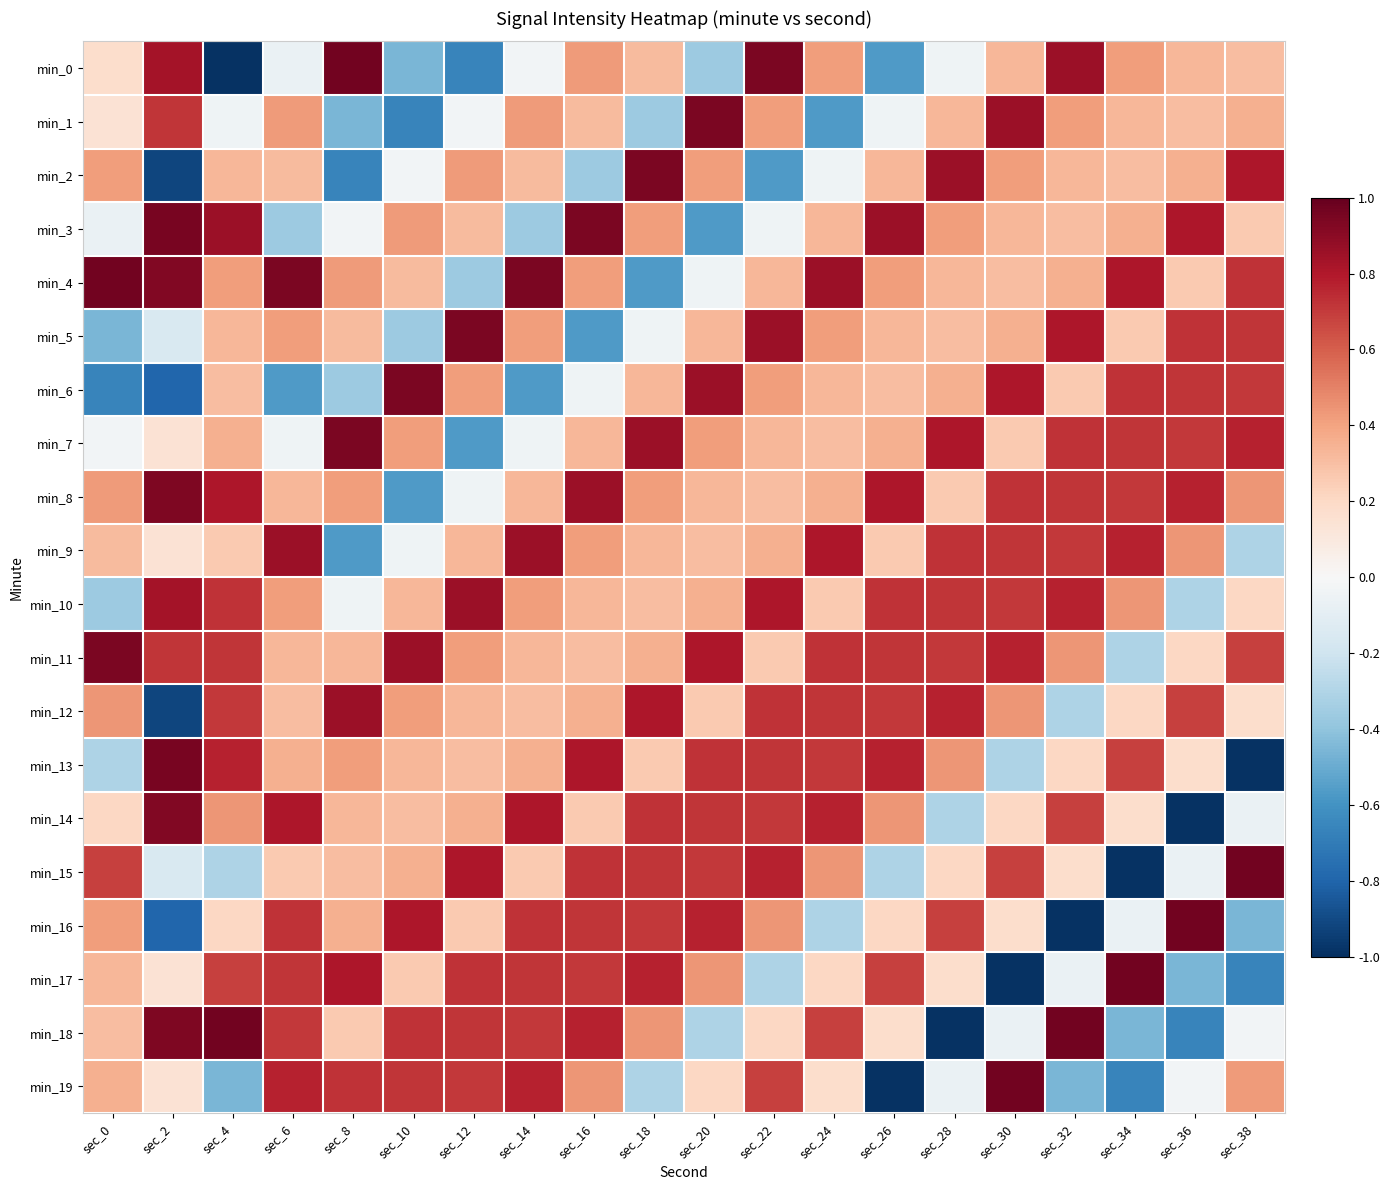

Which series has the largest range (max minus min)?

min_0